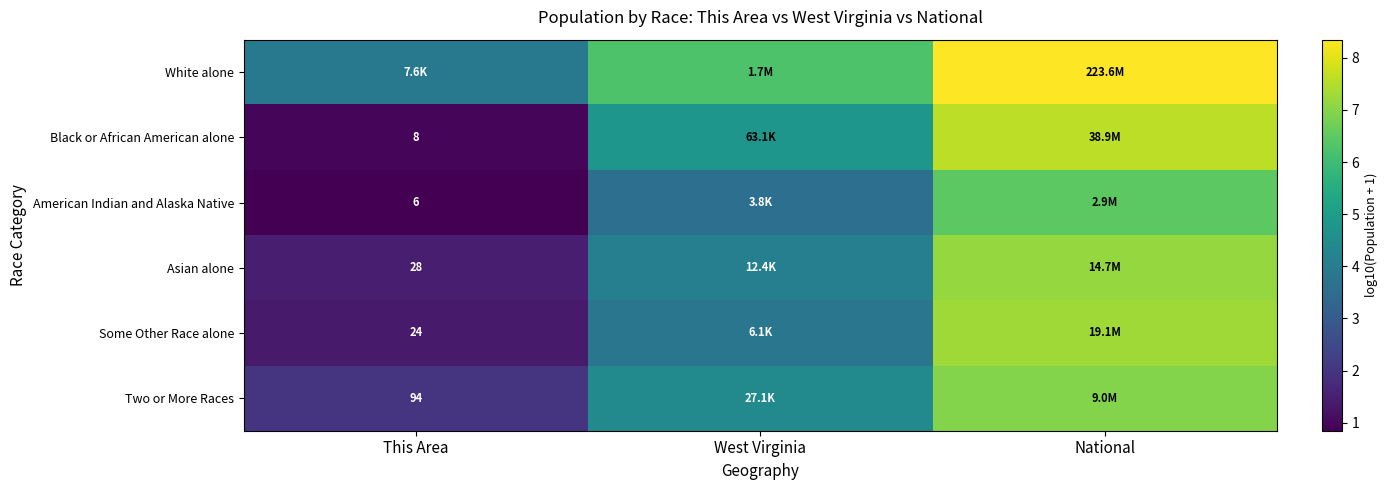

What is the greatest value displayed?

8.3